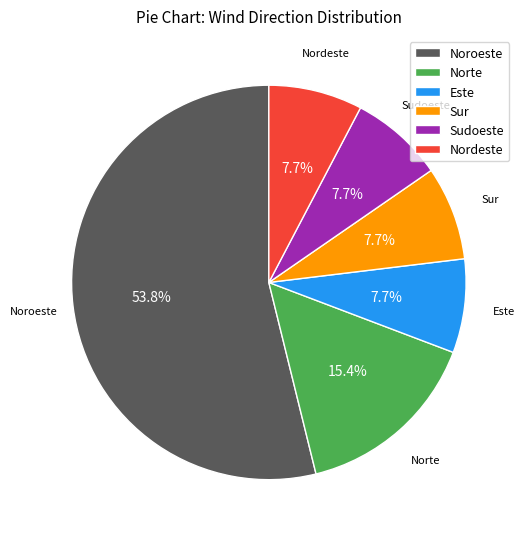

Combined, what portion of the pie is Noroeste and Norte?

69.2%